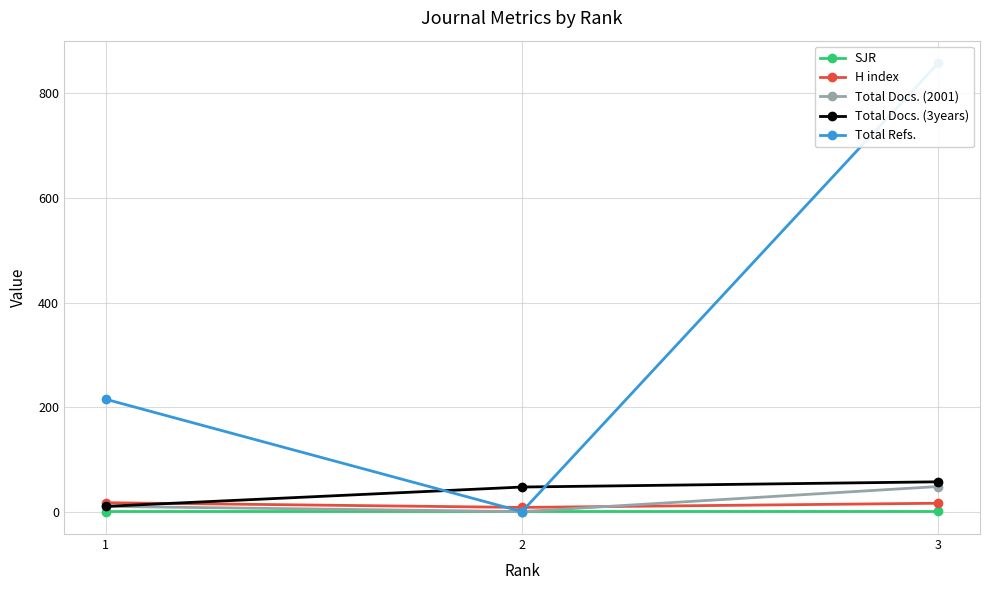

How many values in the Total Docs. (2001) series are below 10?

1